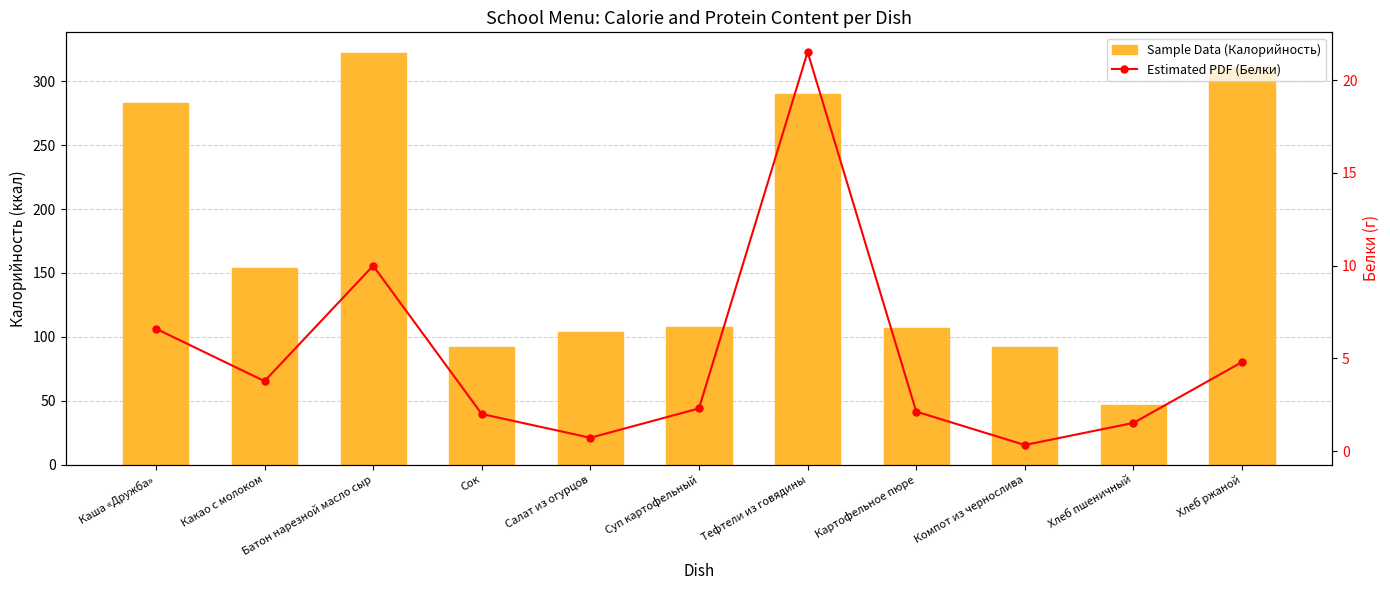

Are the bars horizontal?

No